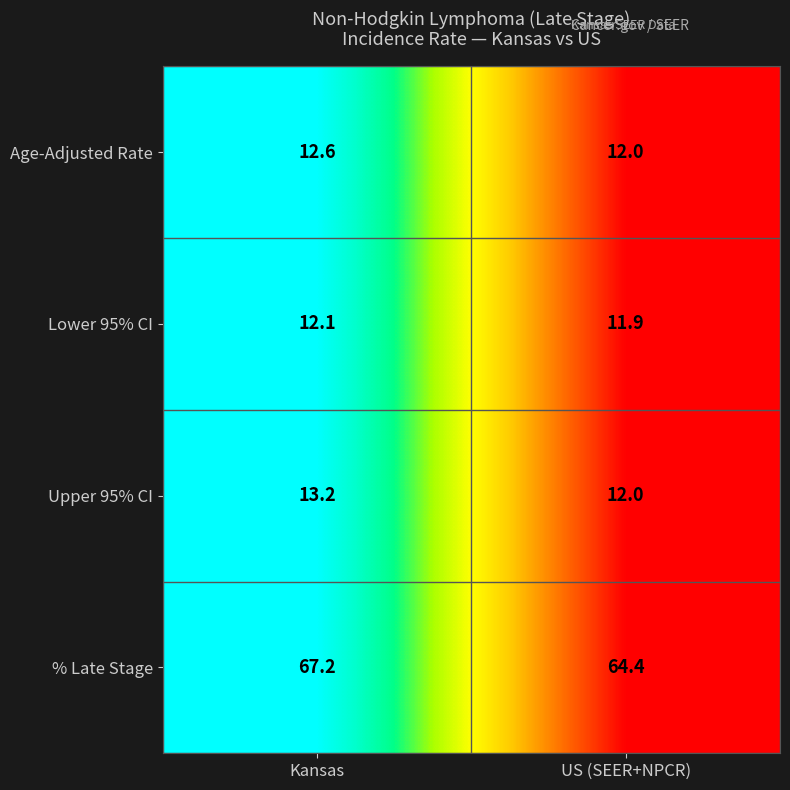

The value of Lower 95% CI at US (SEER+NPCR) is 11.9. True or false?

True